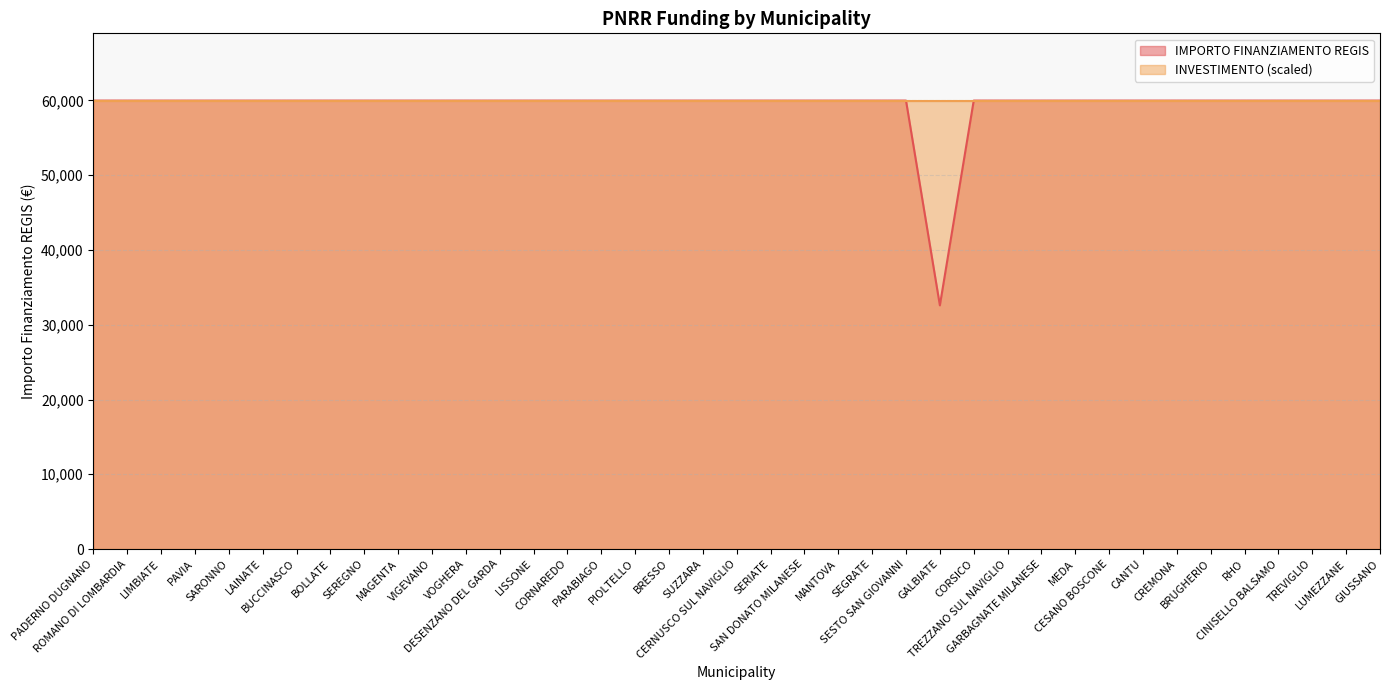

What is the ratio of the value at PARABIAGO to the value at SAN DONATO MILANESE?

1.0